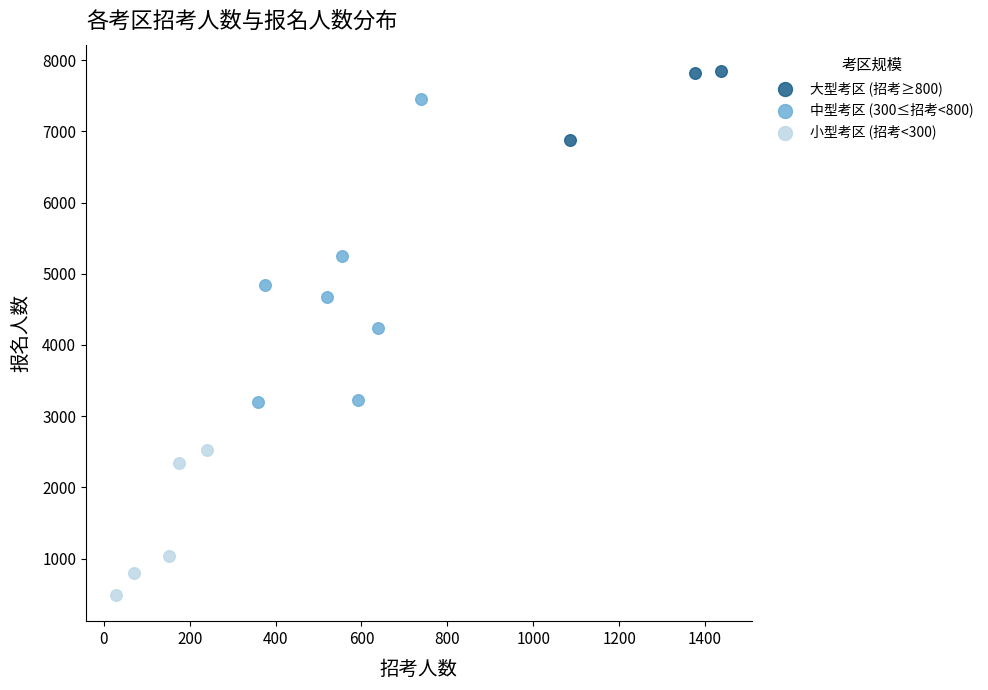

Which series has the widest spread of Y values?

中型考区 (300≤招考<800)